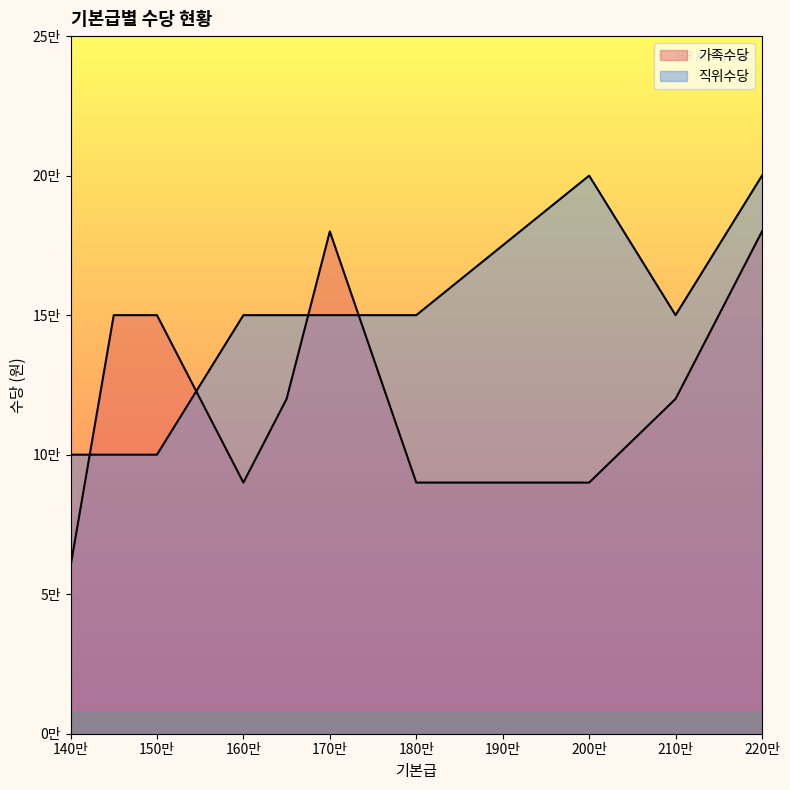

Is it true that 직위수당 equals 137849 at 2000000?

False